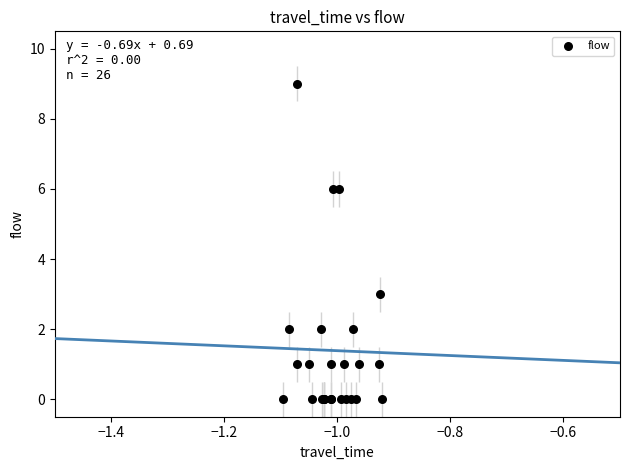

What Y value in the scatter plot is closest to 4?

3